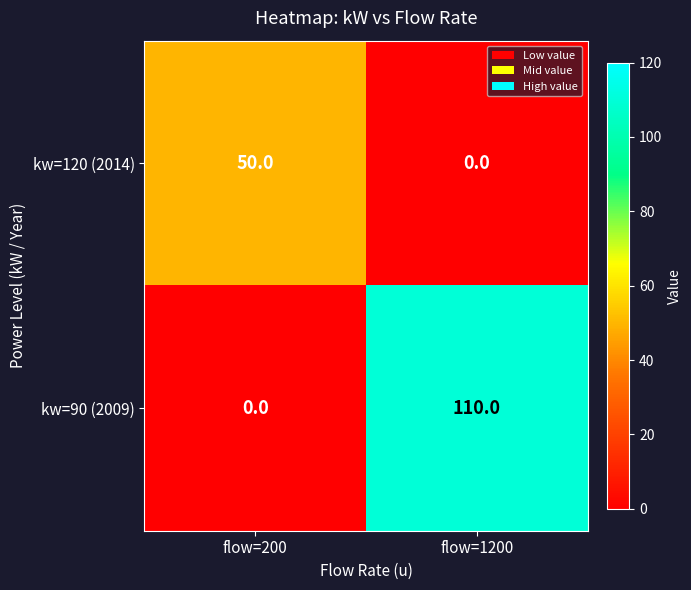

The value of kw=120 (2014) at flow=200 is 78. True or false?

False